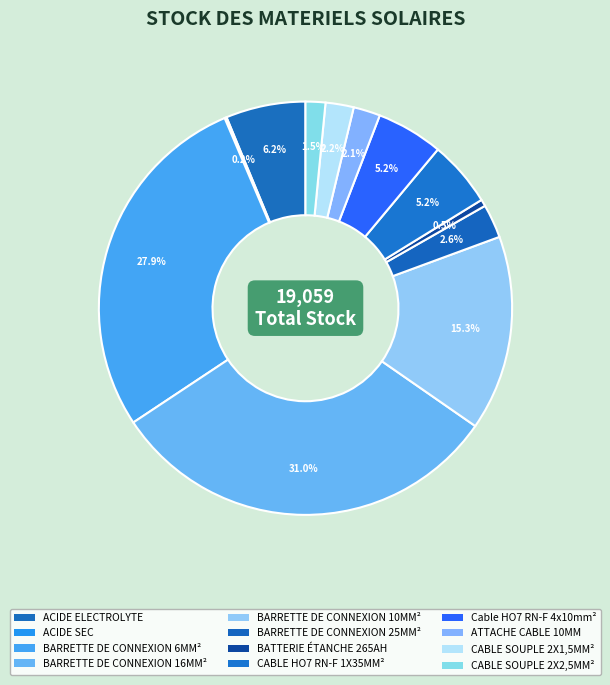

To the nearest percent, what portion does BARRETTE DE CONNEXION 16MM² represent?

31%